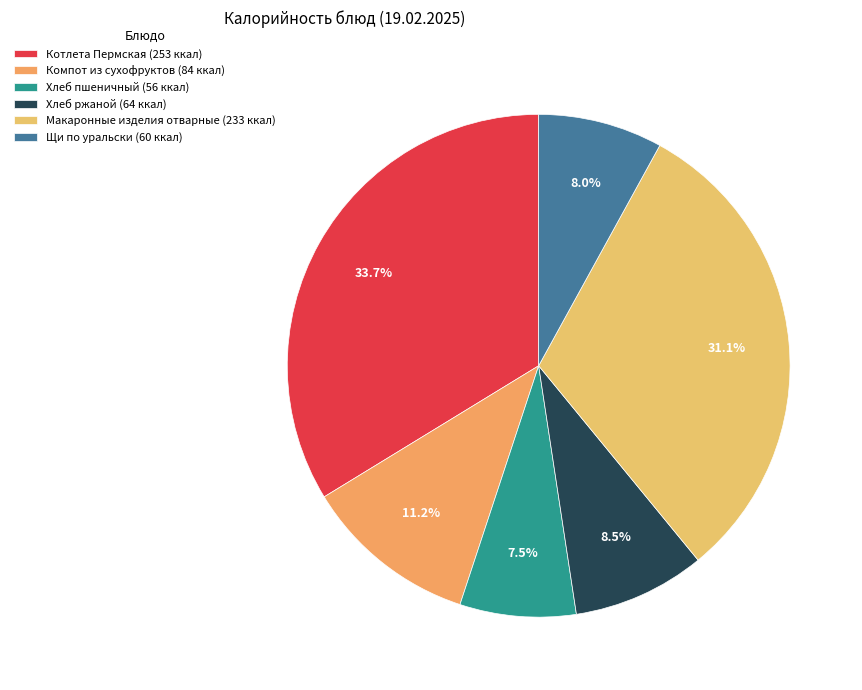

To the nearest percent, what portion does Макаронные изделия отварные represent?

31%